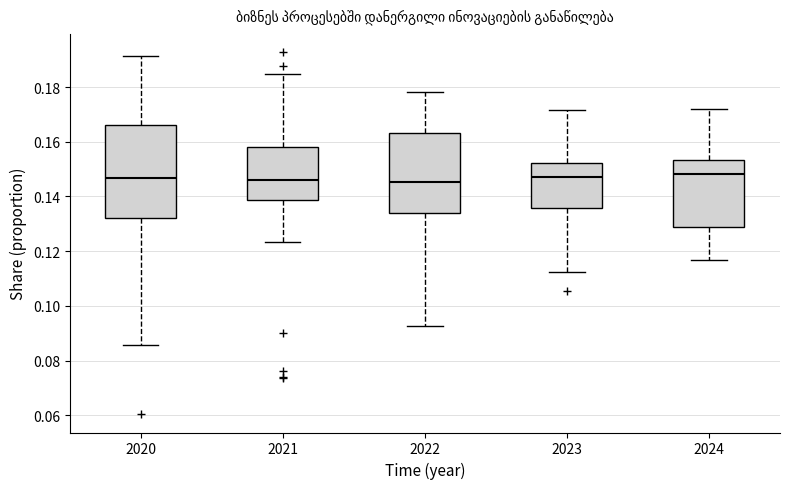

Comparing the boxes themselves (not the whiskers), which one is the tallest?

2020